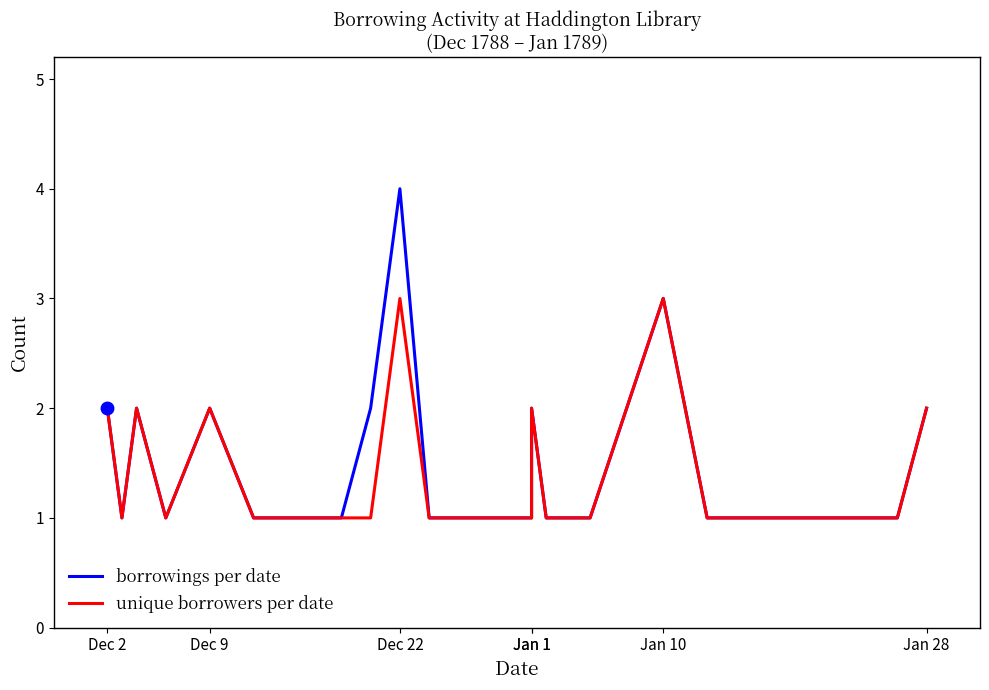

At how many categories does at least one series exceed 2?

2